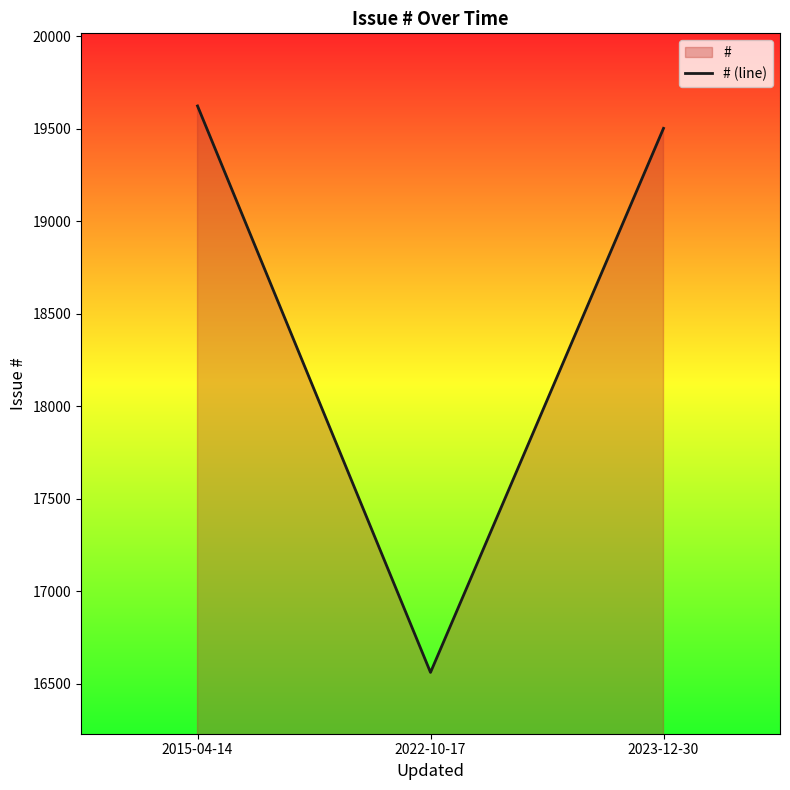

What is the change in value from 2015-04-14 to 2023-12-30?

-121